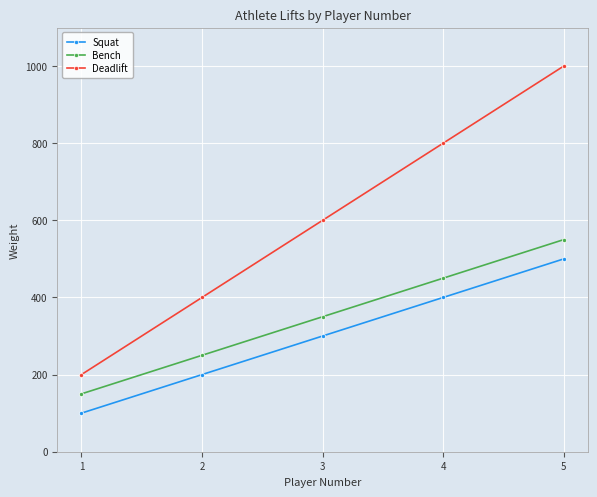

At which label is Deadlift closest to 600?

3